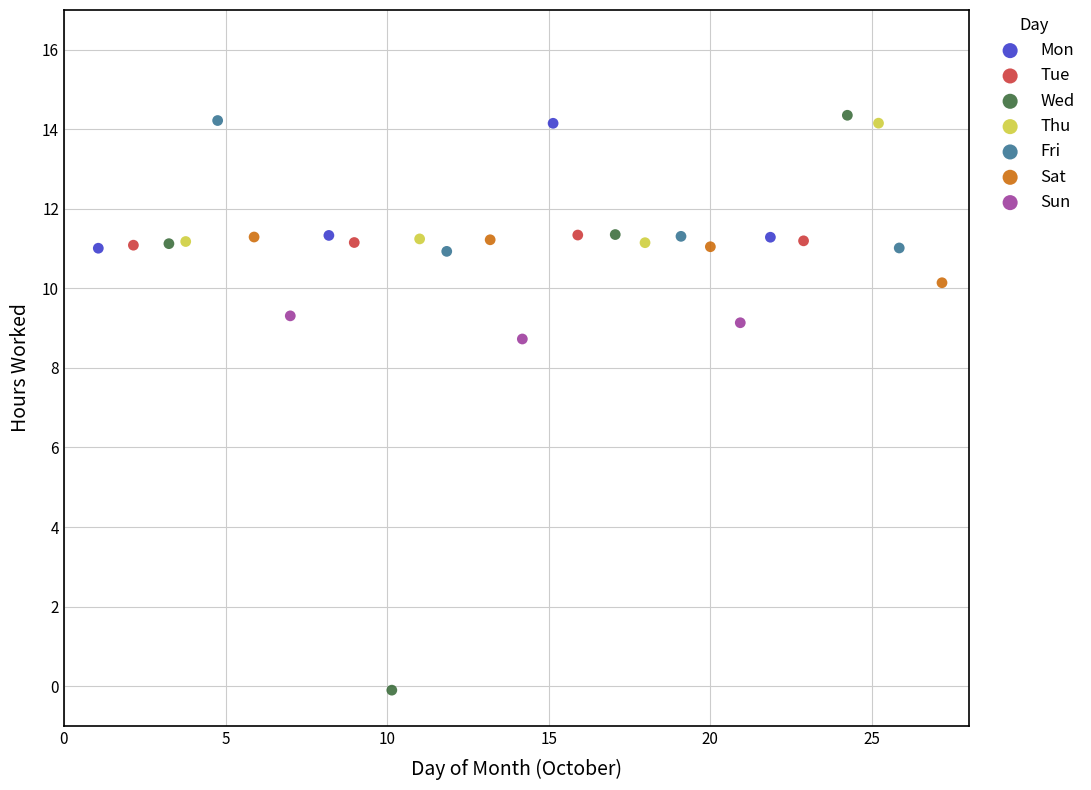

Which series has the widest spread of Y values?

Wed